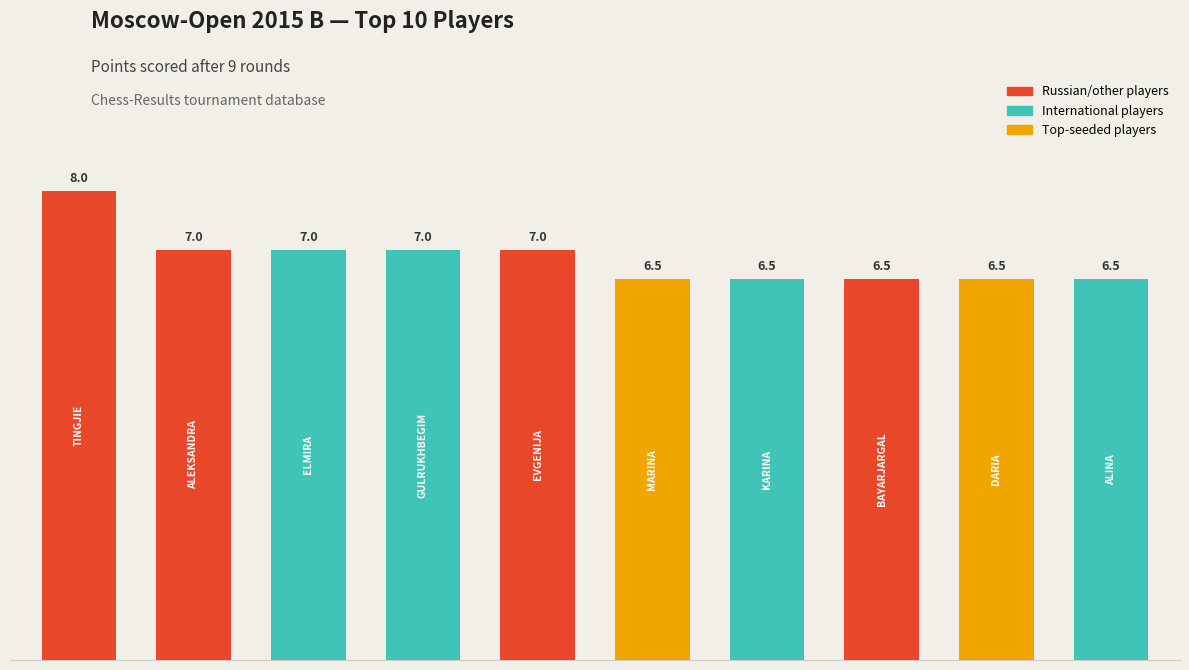

What is the sum of all values?

68.5